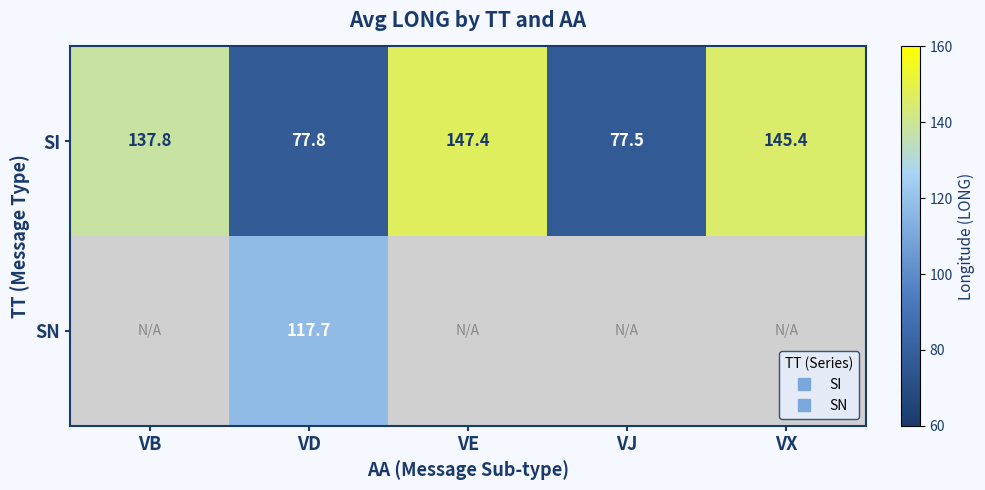

True or false: SI has a value of 147.4 at VE.

True